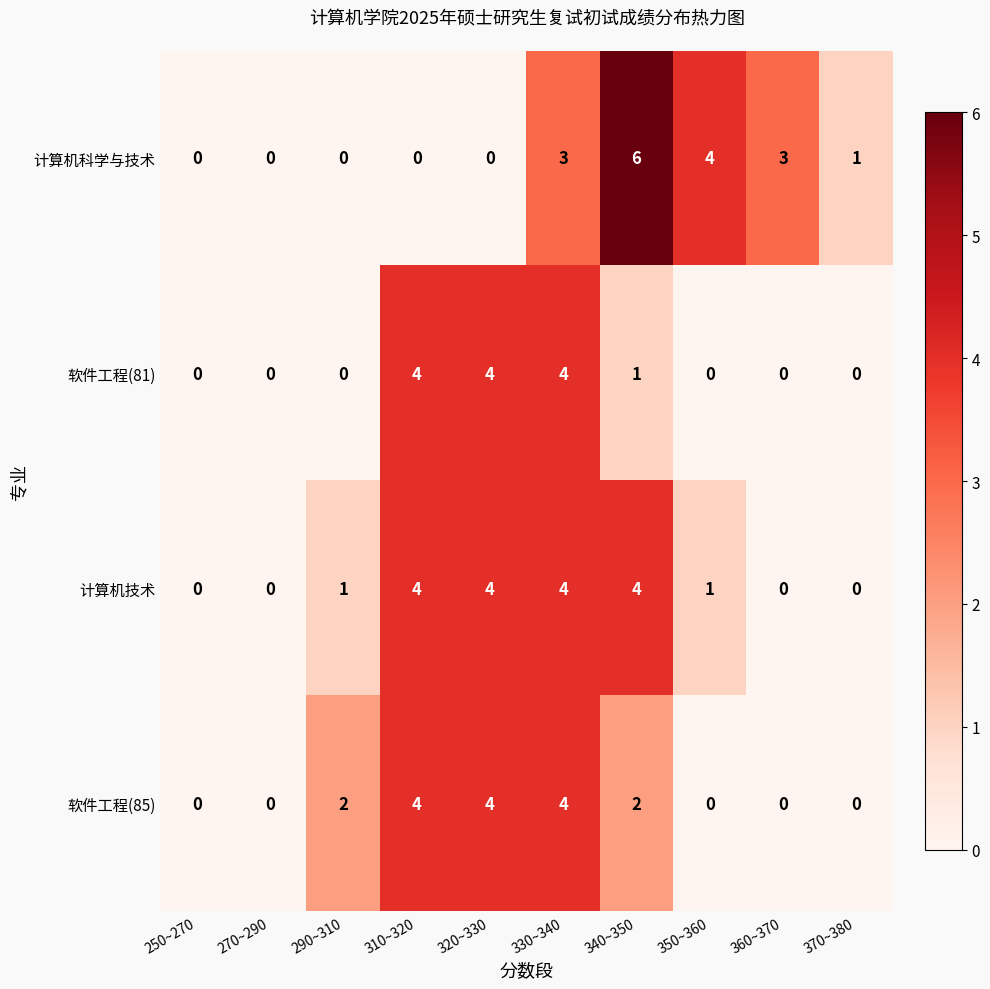

True or false: 软件工程(85) has a value of 2 at 250~270.

False